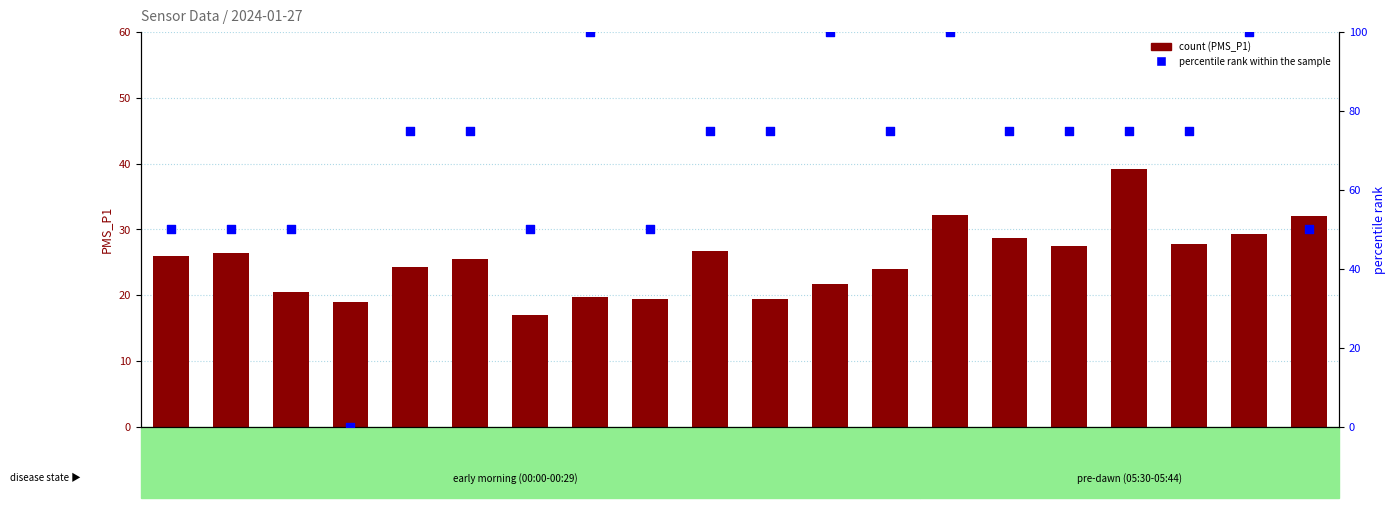

Which series has the largest total across all categories?

percentile rank within the sample